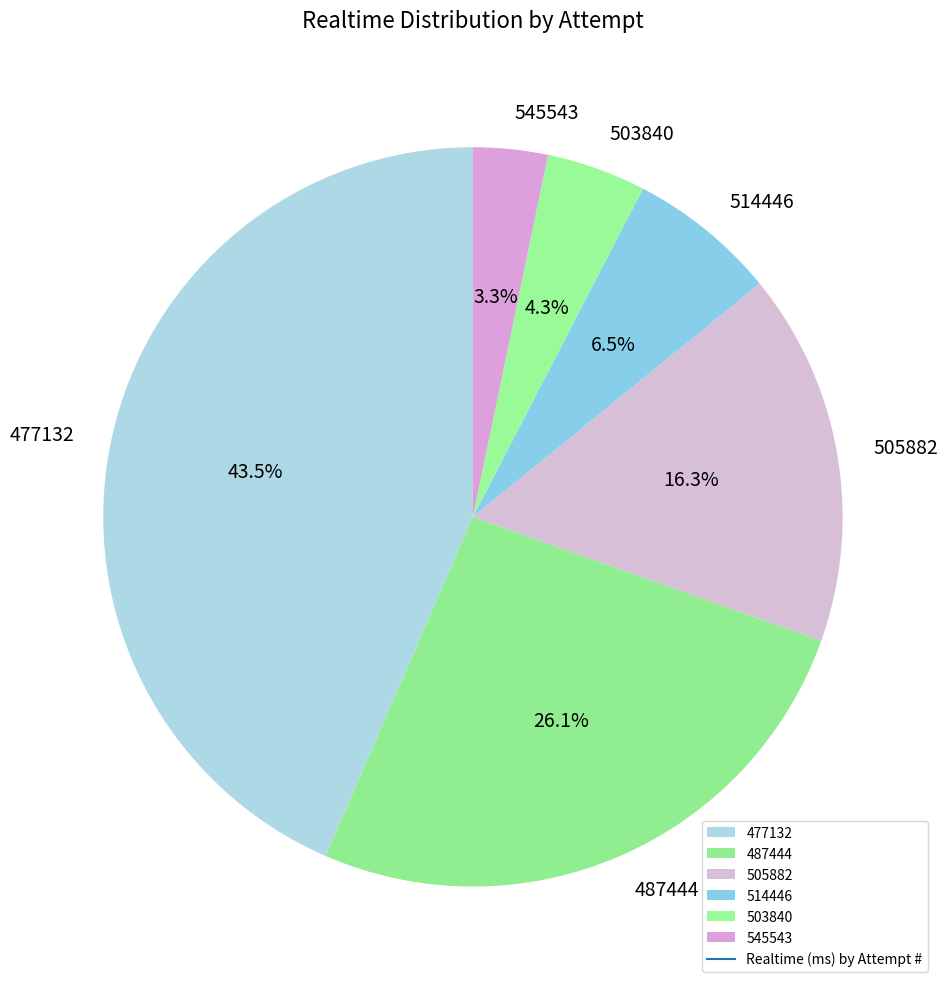

Between 487444 and 477132, which is larger?

477132